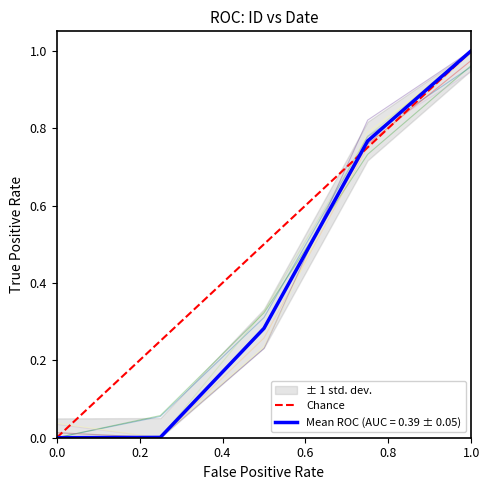

The value of Mean ROC (AUC = 0.39 ± 0.05) at 1.0 is 1.0. True or false?

True